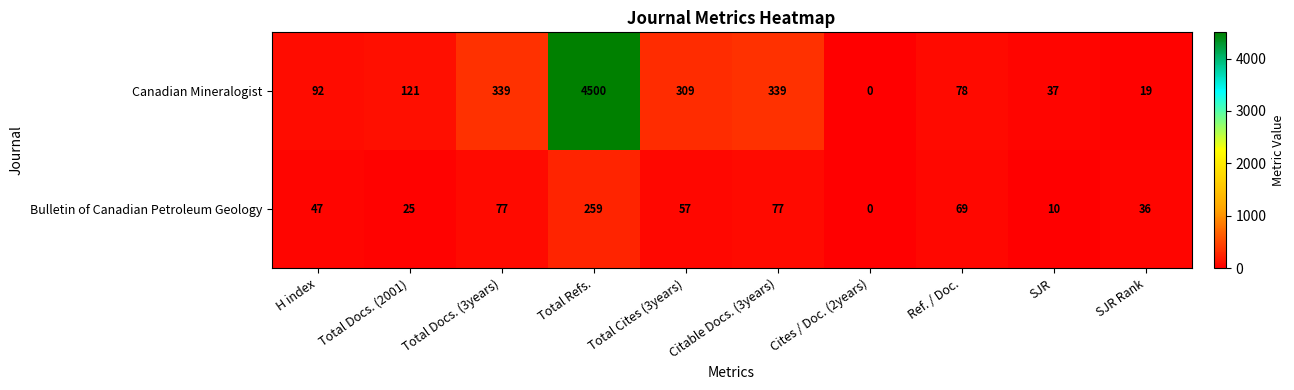

The Canadian Mineralogist series shows 602 at Total Docs. (3years). True or false?

False